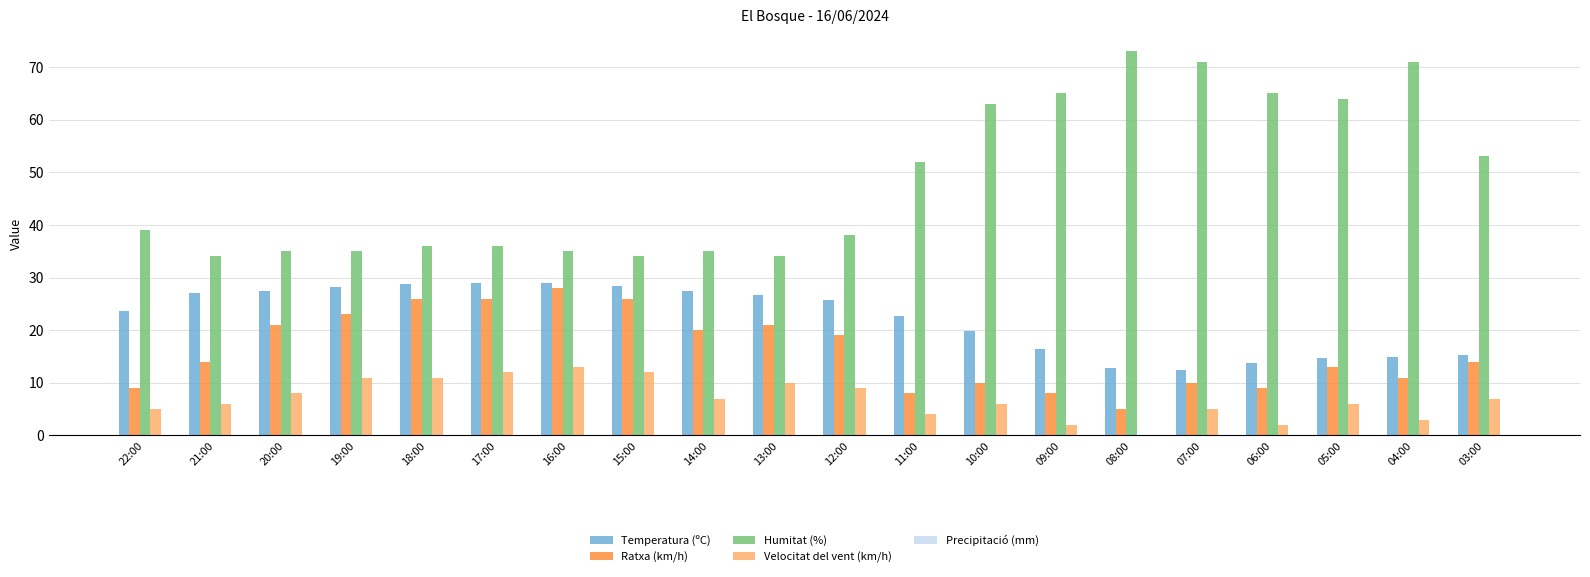

What is the spread (max minus min) of values at 12:00?

29.0